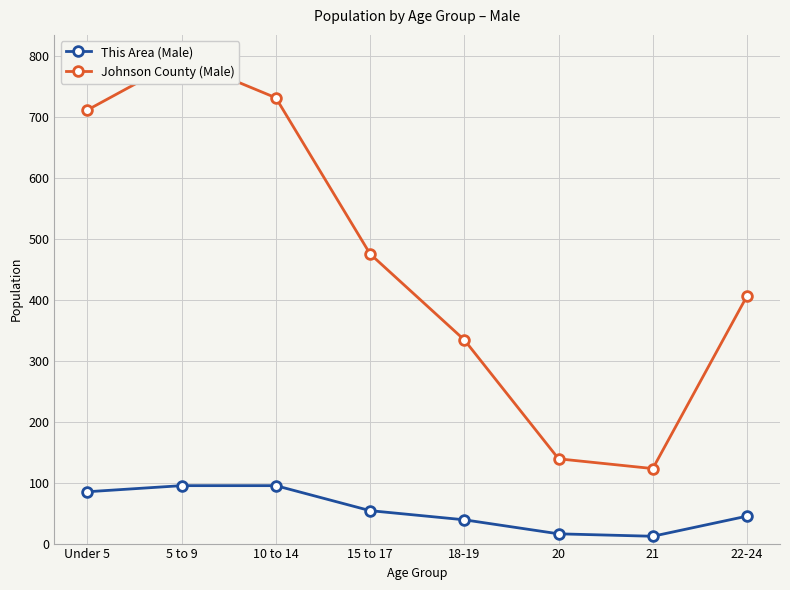

Between 15 to 17 and 22-24, which series saw the biggest shift?

Johnson County (Male)